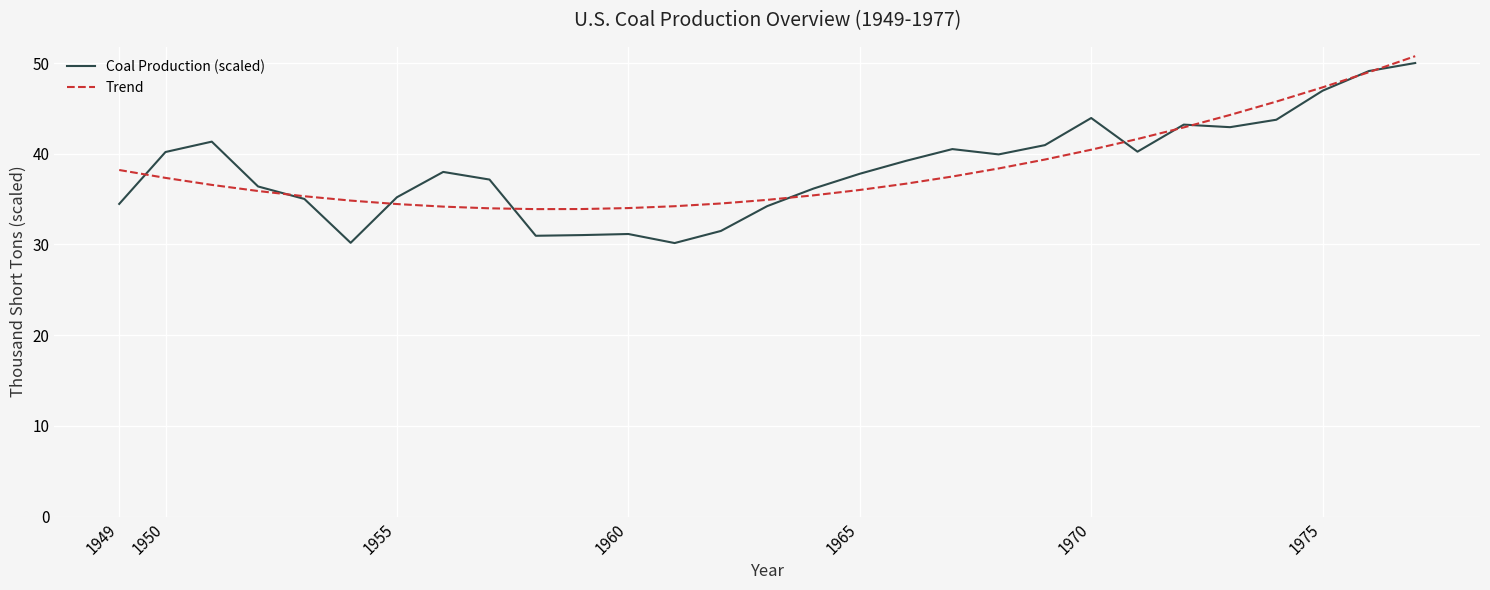

Which series has the widest spread of values?

Coal Production (scaled)